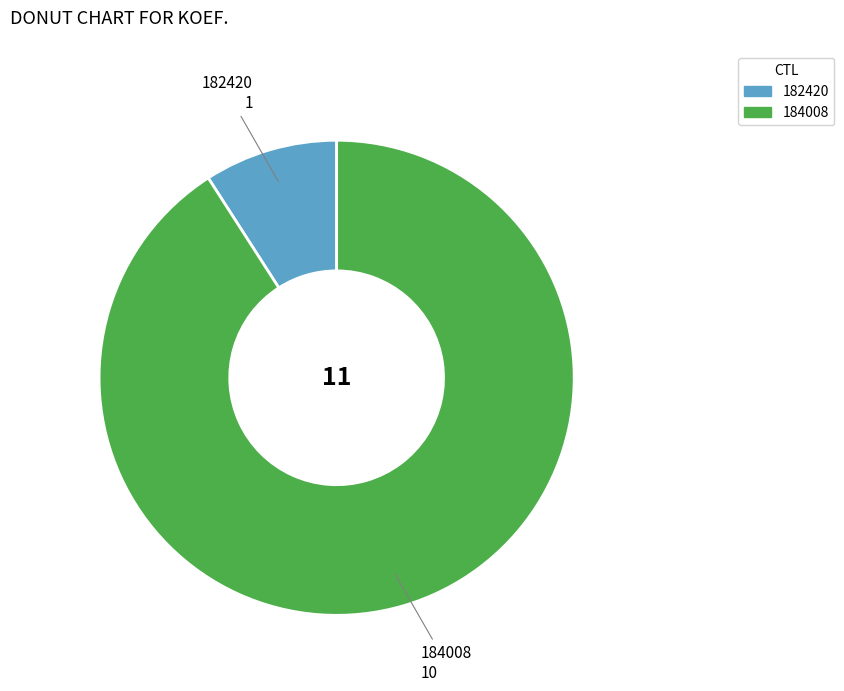

Which slice represents more than half of the pie?

184008